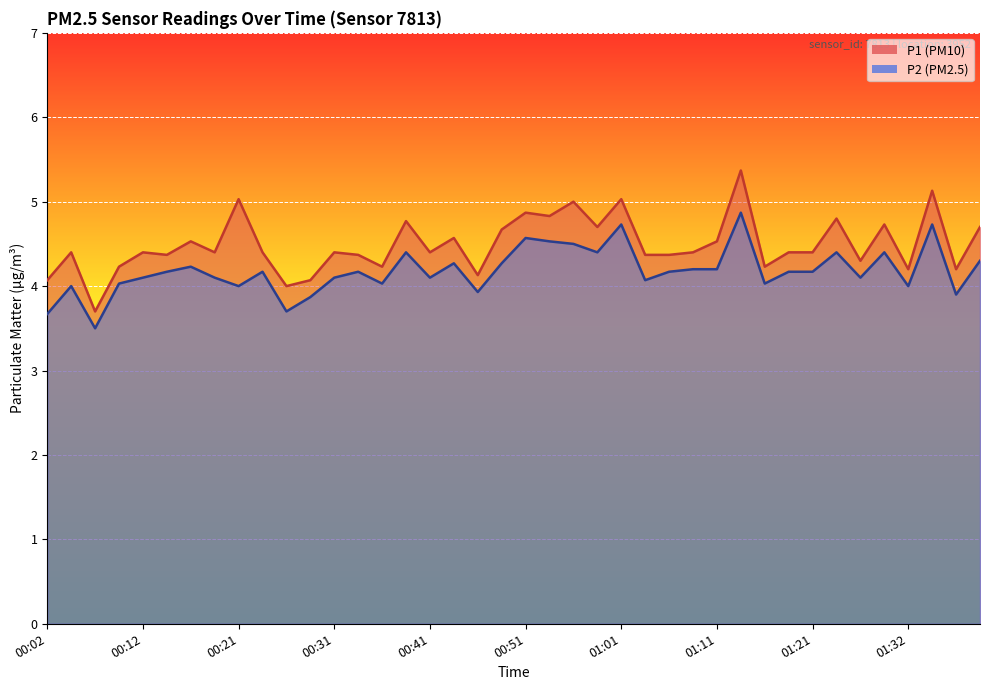

True or false: P1 and P2 cross at least once.

False